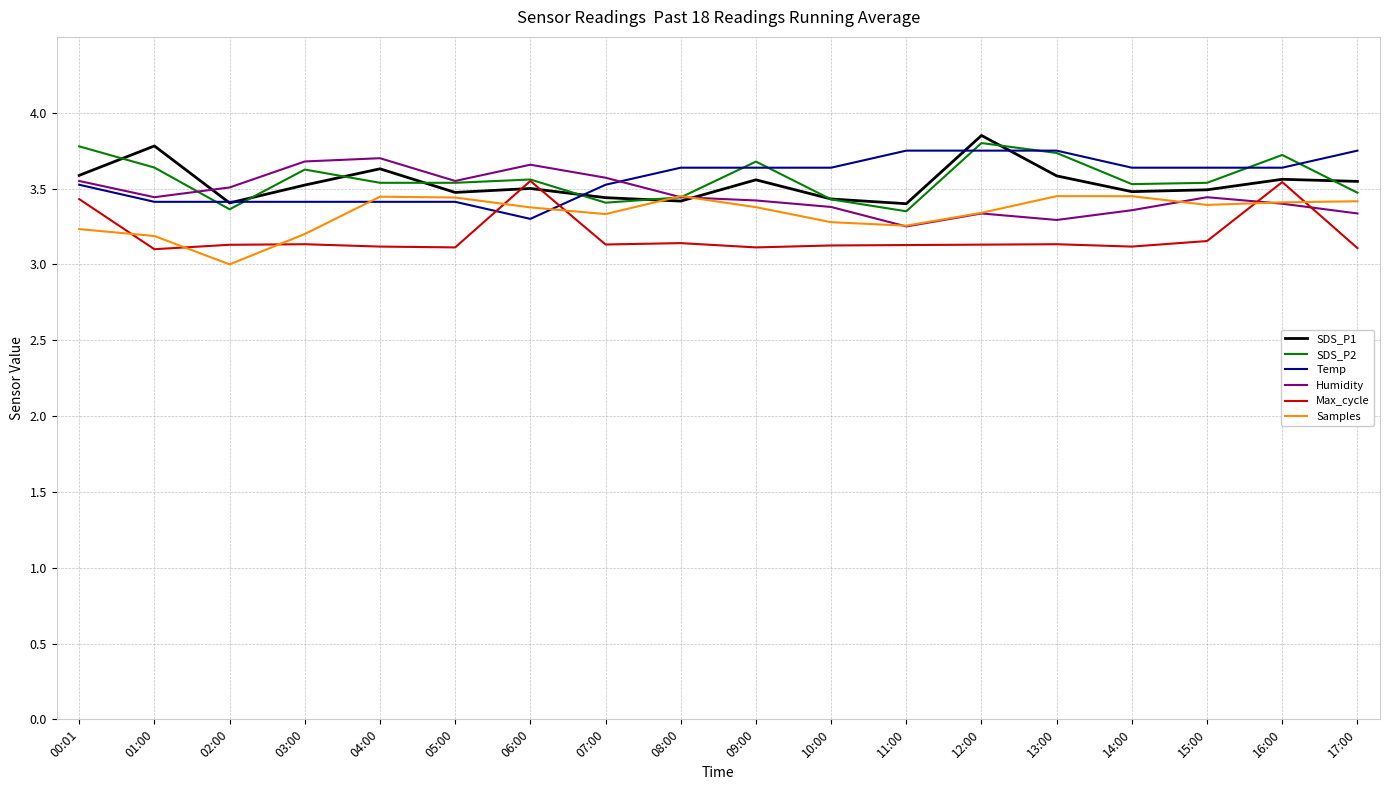

What are all the series names shown in the legend?

SDS_P1, SDS_P2, Temp, Humidity, Max_cycle, Samples